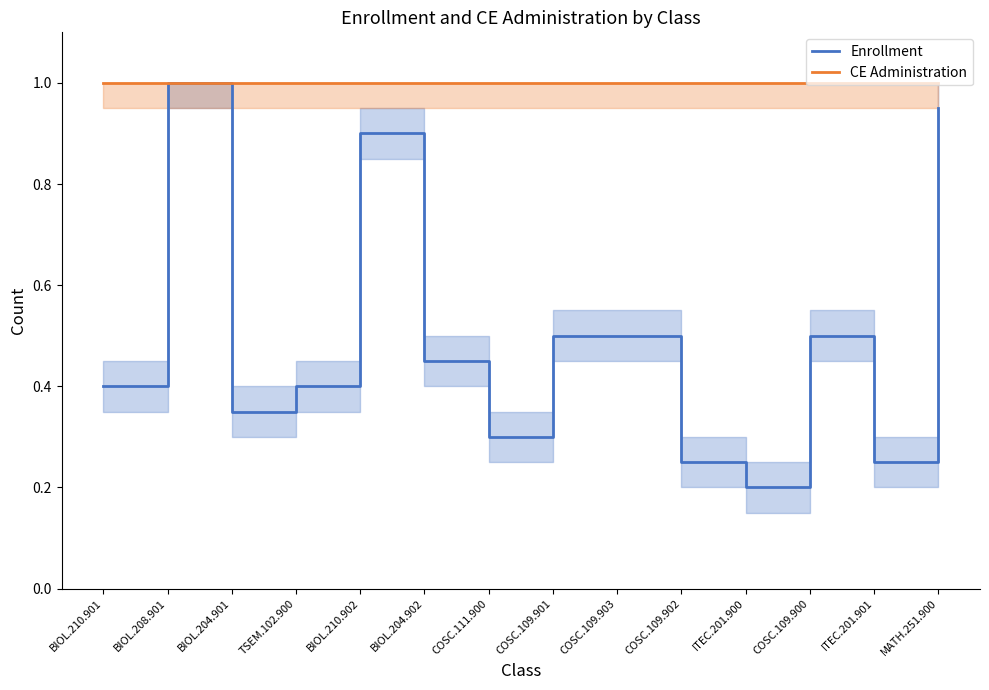

What is the label of the 3rd point from the left?

BIOL.204.901